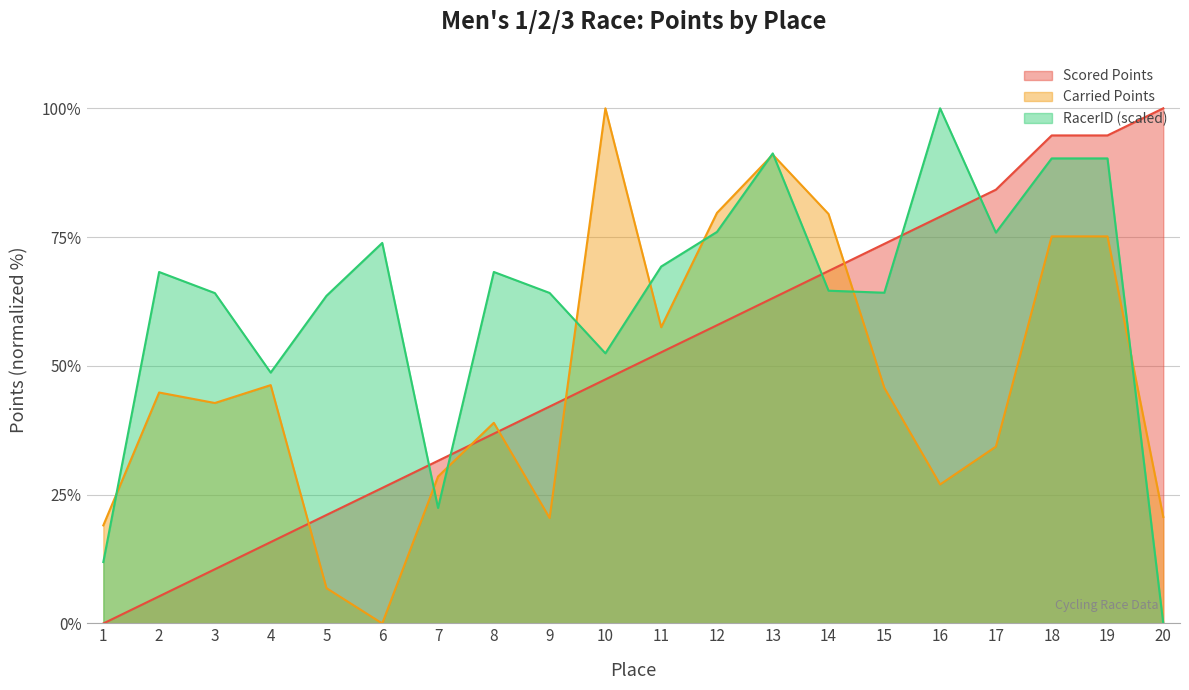

What is the highest value of the Scored Points series?

100.0